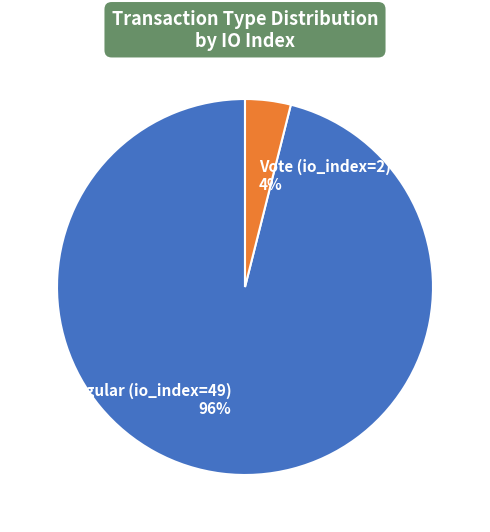

The Vote (io_index=2) slice represents 4% of the pie. True or false?

True